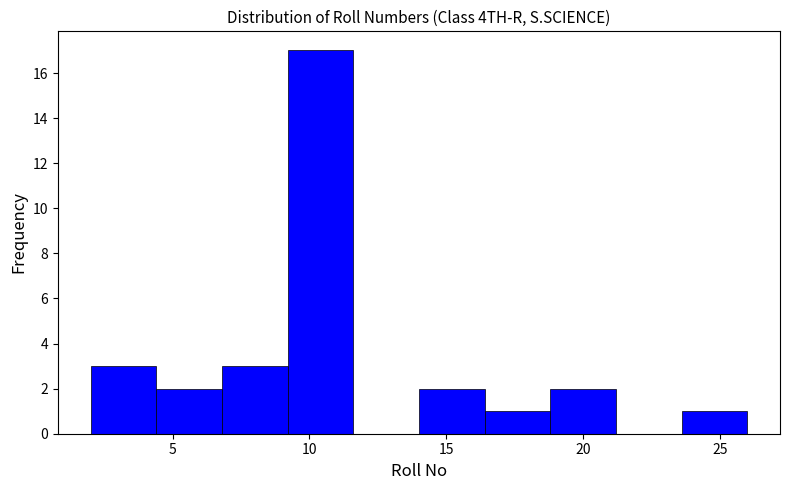

Reading left to right, transcribe this chart: for each bar, give the range it covers on the x-axis and its height. Neither the bar edges nor the heights are printed on the chart, so give them approximately, as read against the axes.

2.0 to 4.4: 3
4.4 to 6.8: 2
6.8 to 9.2: 3
9.2 to 11.6: 17
11.6 to 14.0: 0
14.0 to 16.4: 2
16.4 to 18.8: 1
18.8 to 21.2: 2
21.2 to 23.6: 0
23.6 to 26.0: 1